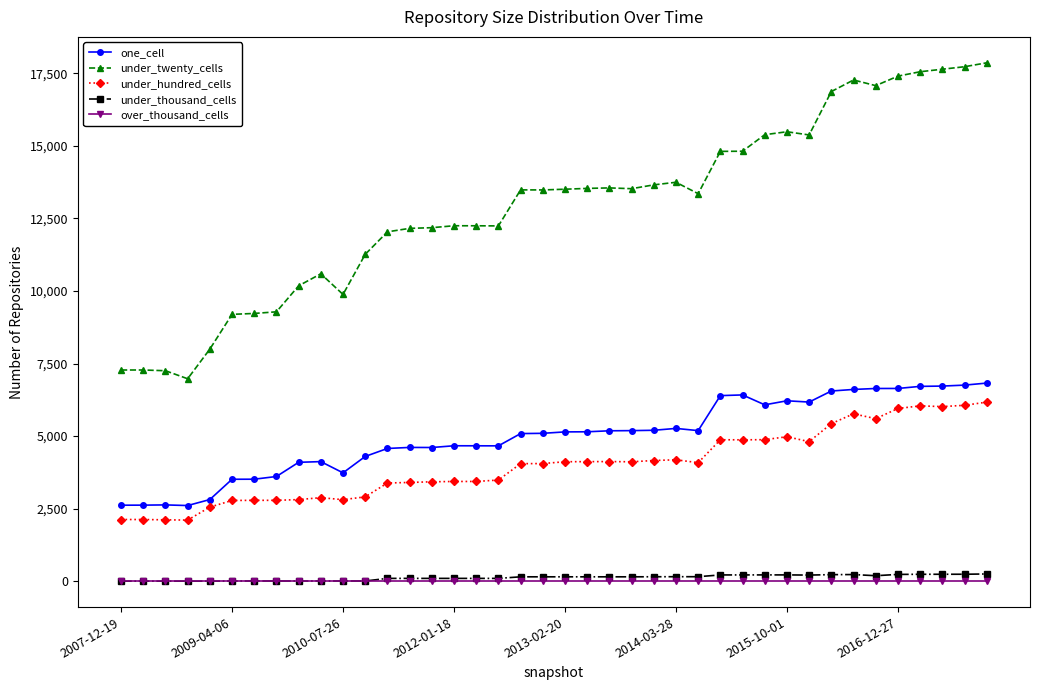

What is the difference between the maximum and second lowest values in the under_twenty_cells series?

10611